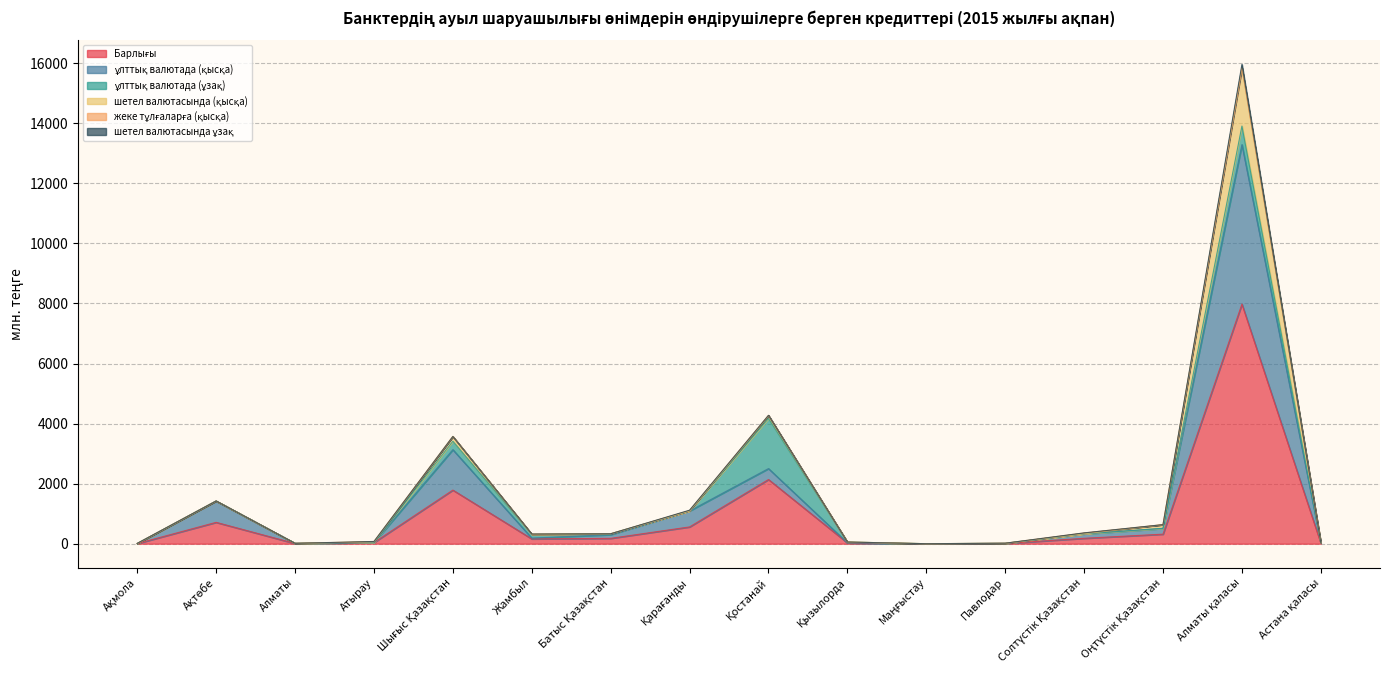

What is the spread (max minus min) of values at Ақтөбе?

711.3